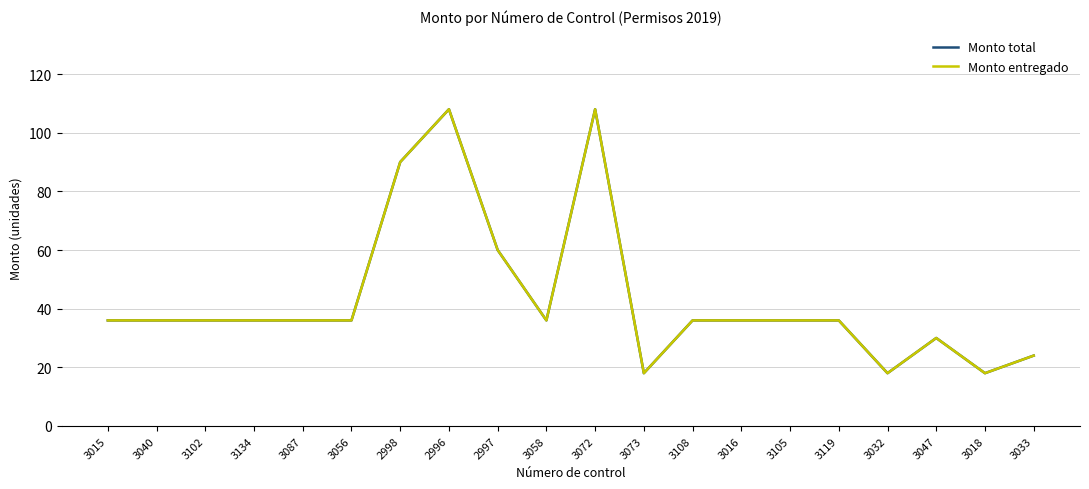

Reading left to right, transcribe all the data shown in this chart.

Monto total: 36	36	36	36	36	36	90	108	60	36	108	18	36	36	36	36	18	30	18	24
Monto entregado: 36	36	36	36	36	36	90	108	60	36	108	18	36	36	36	36	18	30	18	24